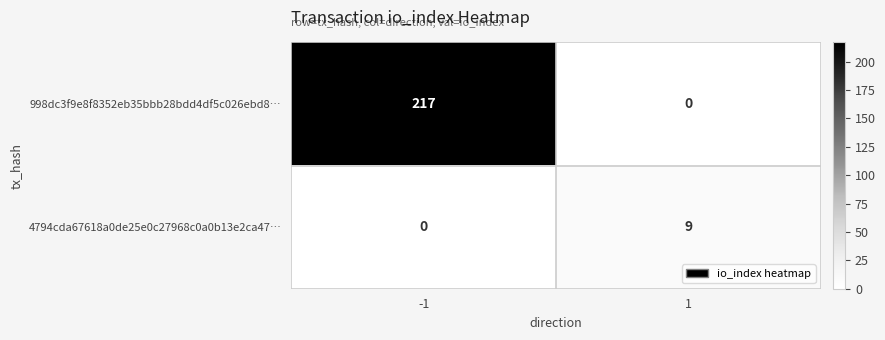

What is the difference between the 4794cda67618a0de25e0c27968c0a0b13e2ca47… values at 1 and -1?

9